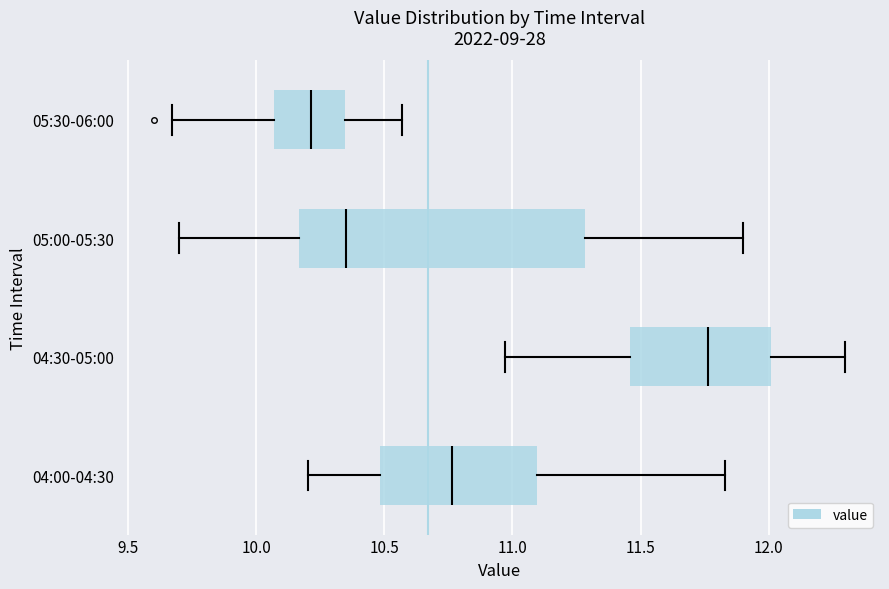

Which box's median line is the furthest to the right?

04:30-05:00